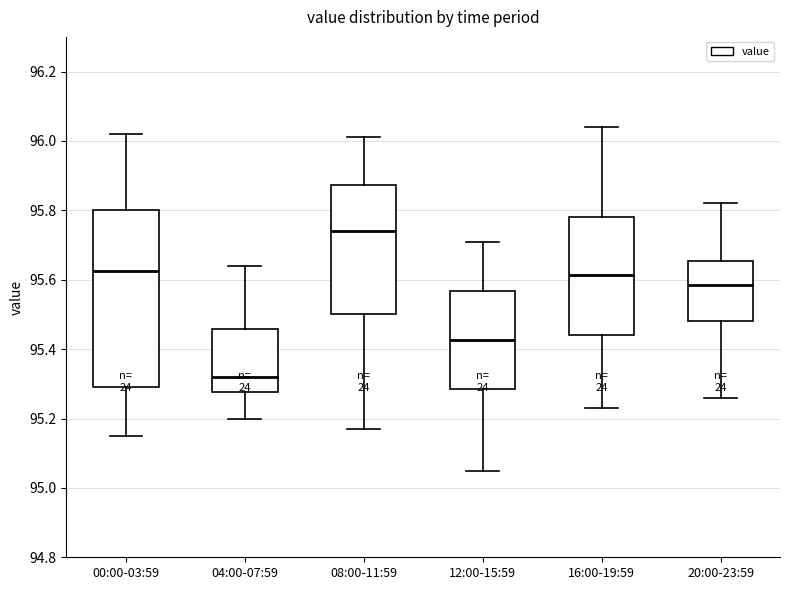

Reading left to right, transcribe this box plot: for each box, give where its median line is, the range the box spans, and where its two whiskers end, as read against the y-axis. The values are not printed on the chart, so give them approximately, as read against the axis.

00:00-03:59: median 95.62, box 95.30 to 95.80, whiskers 95.16 to 96.02
04:00-07:59: median 95.32, box 95.28 to 95.46, whiskers 95.20 to 95.64
08:00-11:59: median 95.74, box 95.50 to 95.88, whiskers 95.18 to 96.02
12:00-15:59: median 95.42, box 95.28 to 95.56, whiskers 95.06 to 95.72
16:00-19:59: median 95.62, box 95.44 to 95.78, whiskers 95.24 to 96.04
20:00-23:59: median 95.58, box 95.48 to 95.66, whiskers 95.26 to 95.82